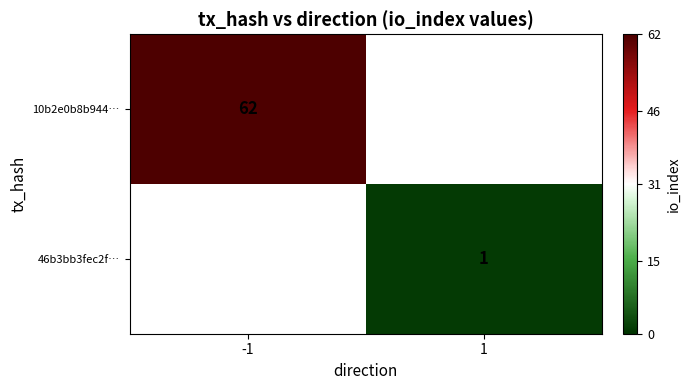

True or false: 46b3bb3fec2f… has a value of 1 at 1.

True